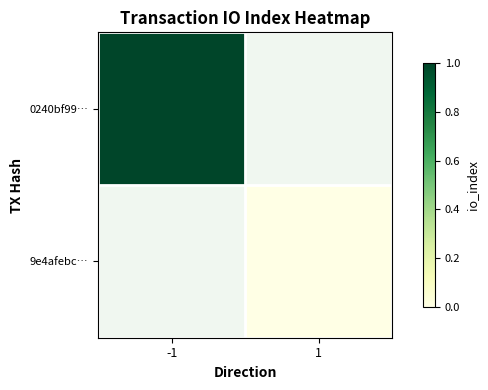

Rank the series by their average value, from highest to lowest.

0240bf99…, 9e4afebc…